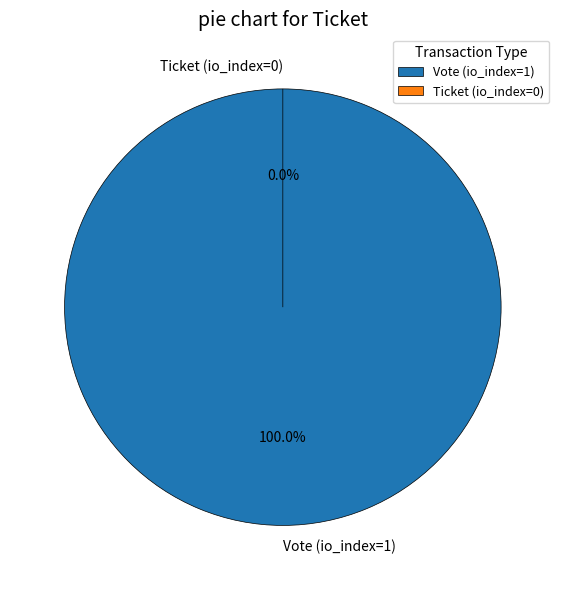

Does any single category account for the majority?

Yes